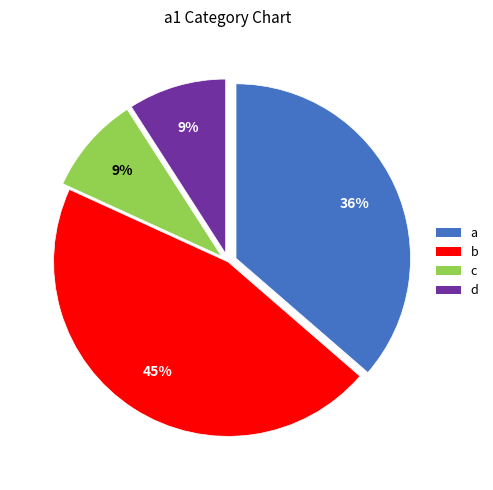

What is the largest slice in the pie chart?

b